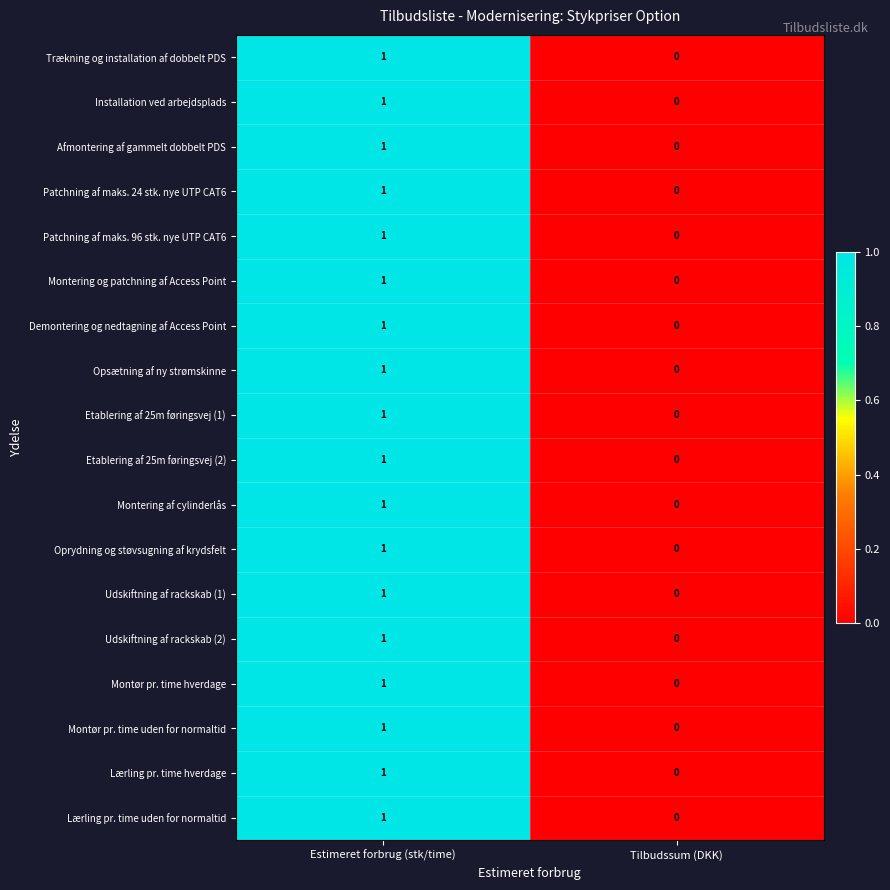

The value of Etablering af 25m føringsvej (1) at Estimeret forbrug (stk/time) is 0. True or false?

False